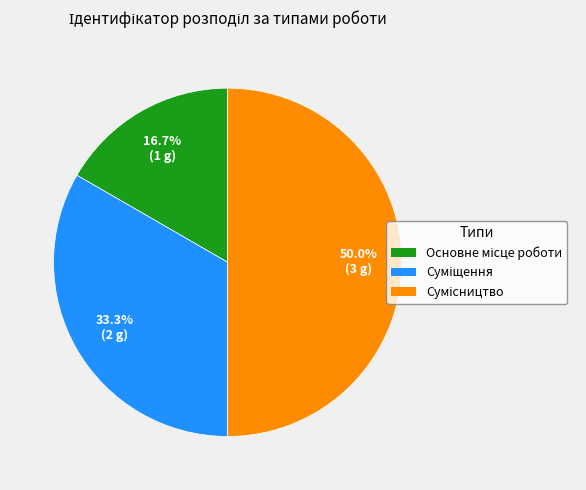

To the nearest percent, what percentage of the pie is Суміщення?

33%